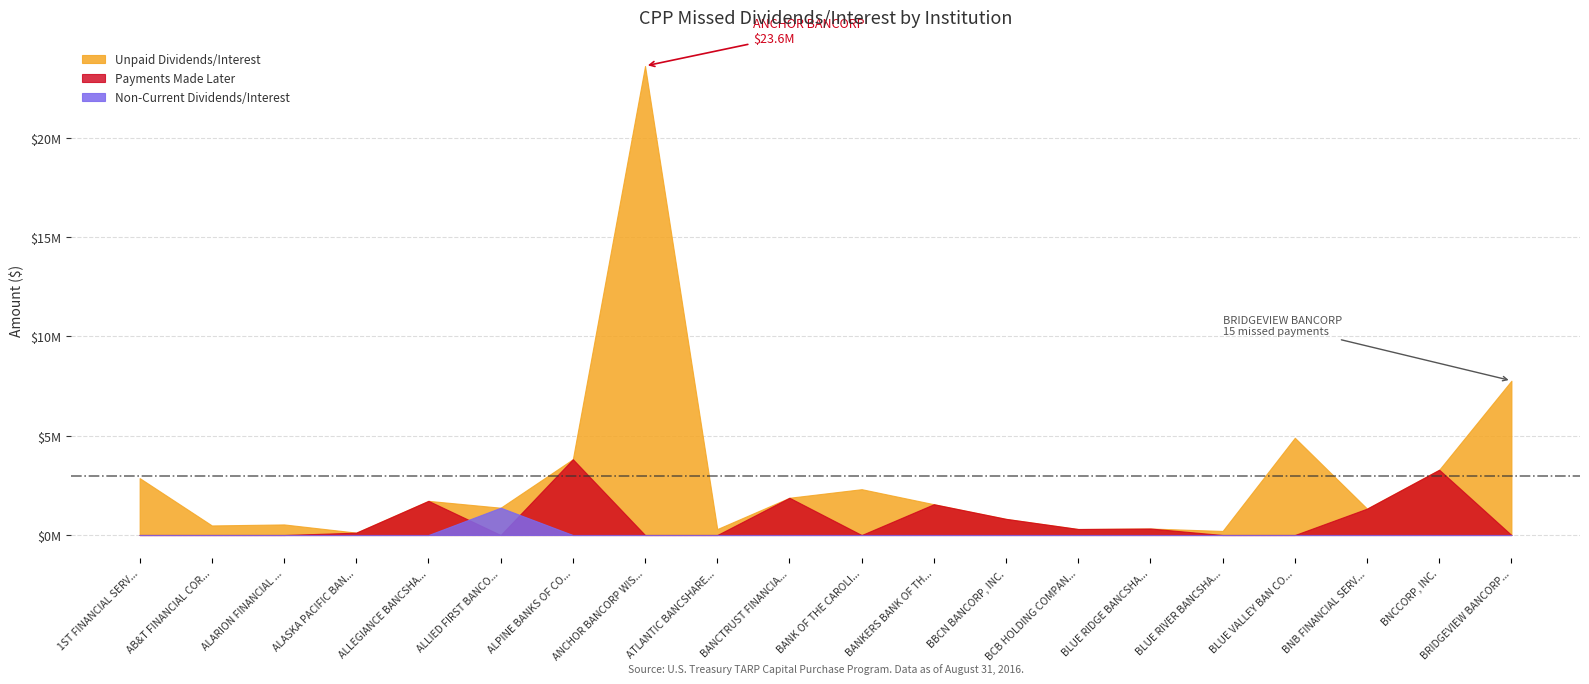

True or false: Non-Current Dividends/Interest and Unpaid Dividends/Interest intersect in this chart.

False